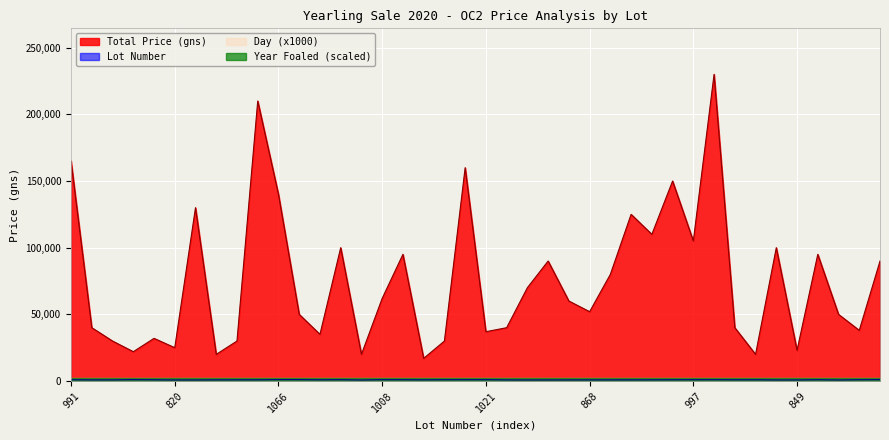

What is the value of the Total Price (gns) point at the 1st from the left?

165000